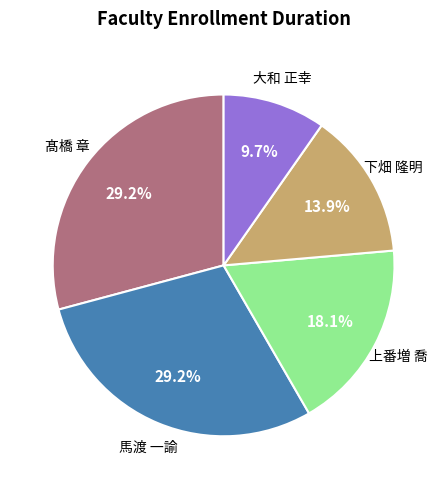

Which category has the smallest portion of the pie?

大和 正幸